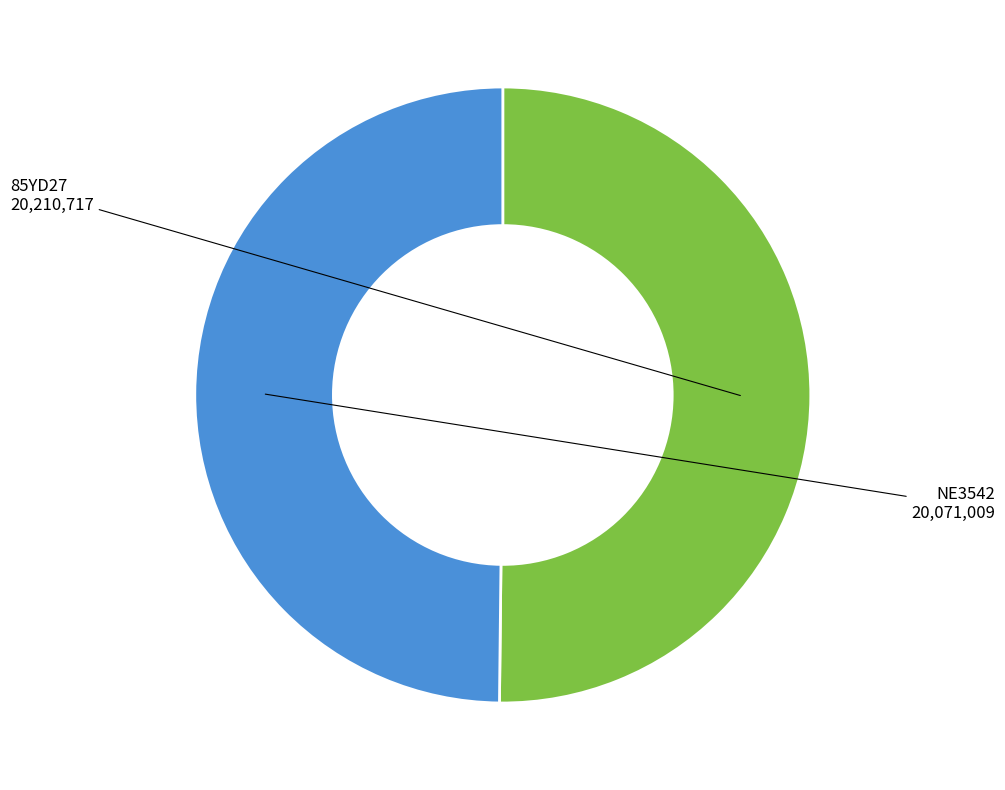

Do 85YD27 and NE3542 together represent more than half of the pie?

Yes